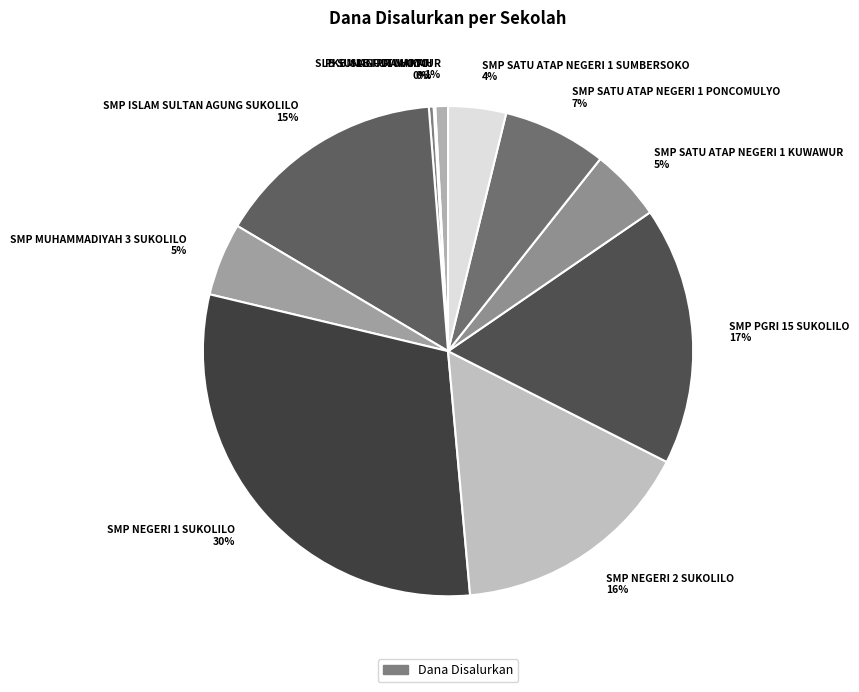

Is it true that SMP NEGERI 1 SUKOLILO is 30% of the pie?

True